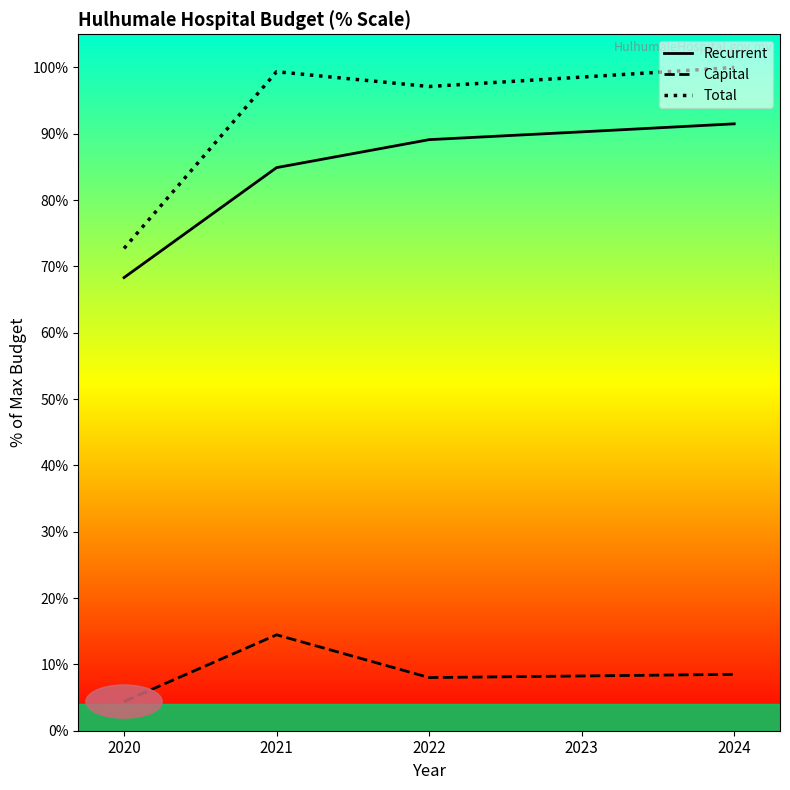

List the labels in order of Total value, smallest first.

2020, 2022, 2023, 2021, 2024